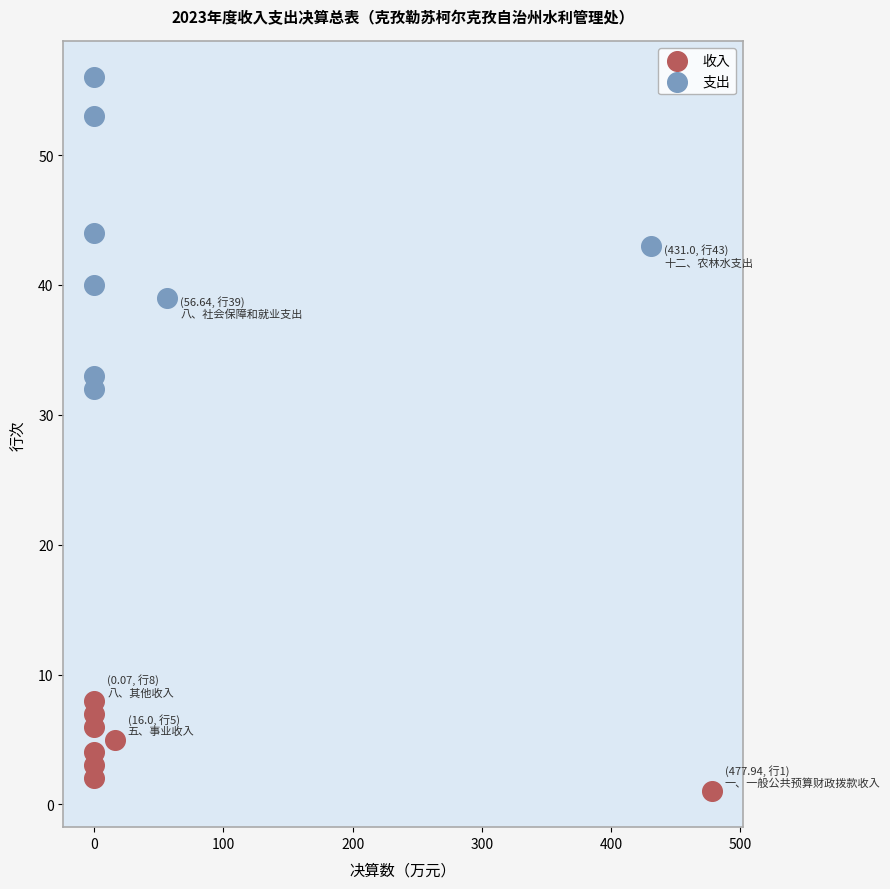

Which series contains the highest Y value?

支出